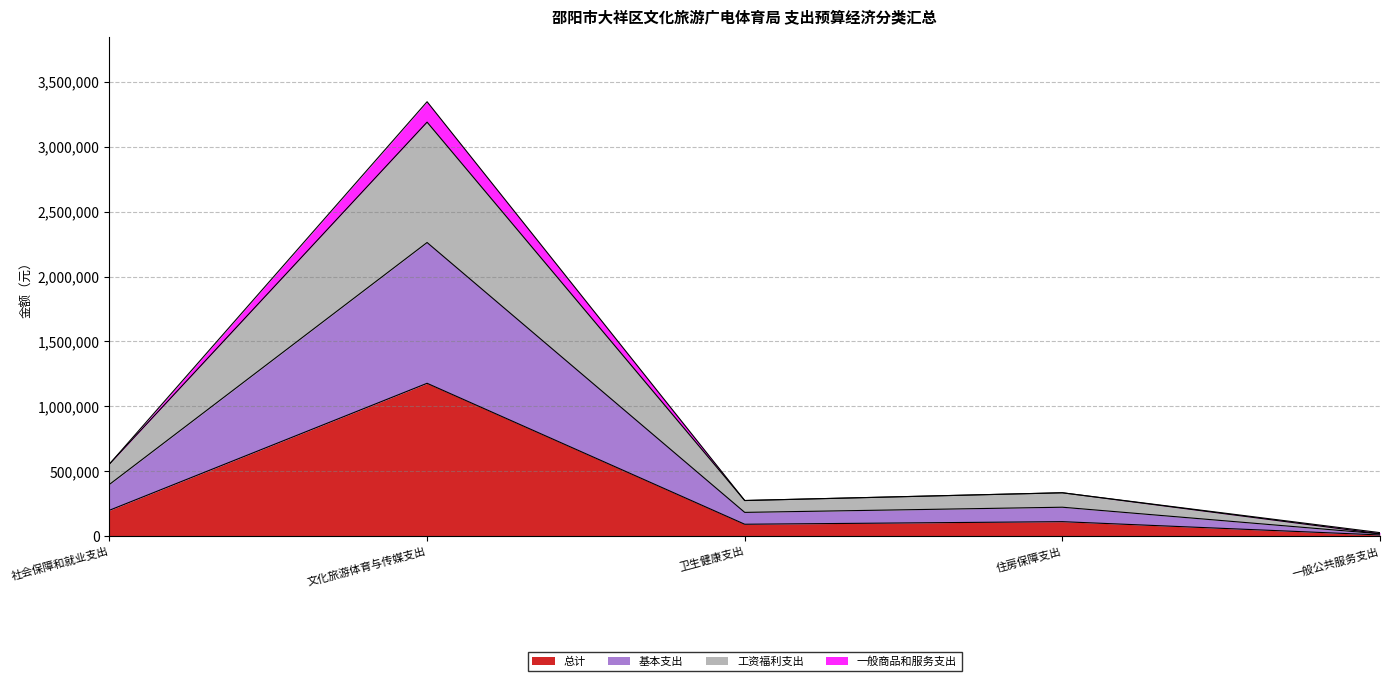

What position from the left is 一般公共服务支出?

5